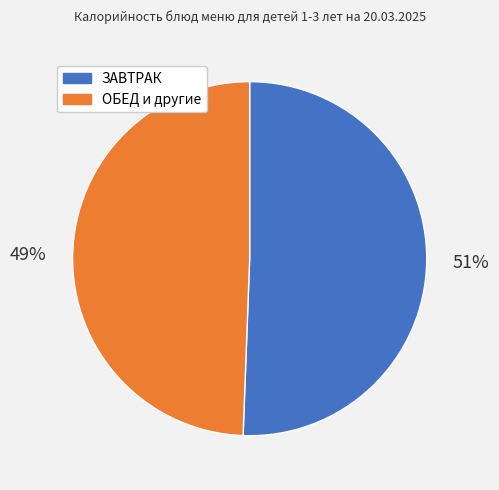

How many slices are in this pie chart?

2